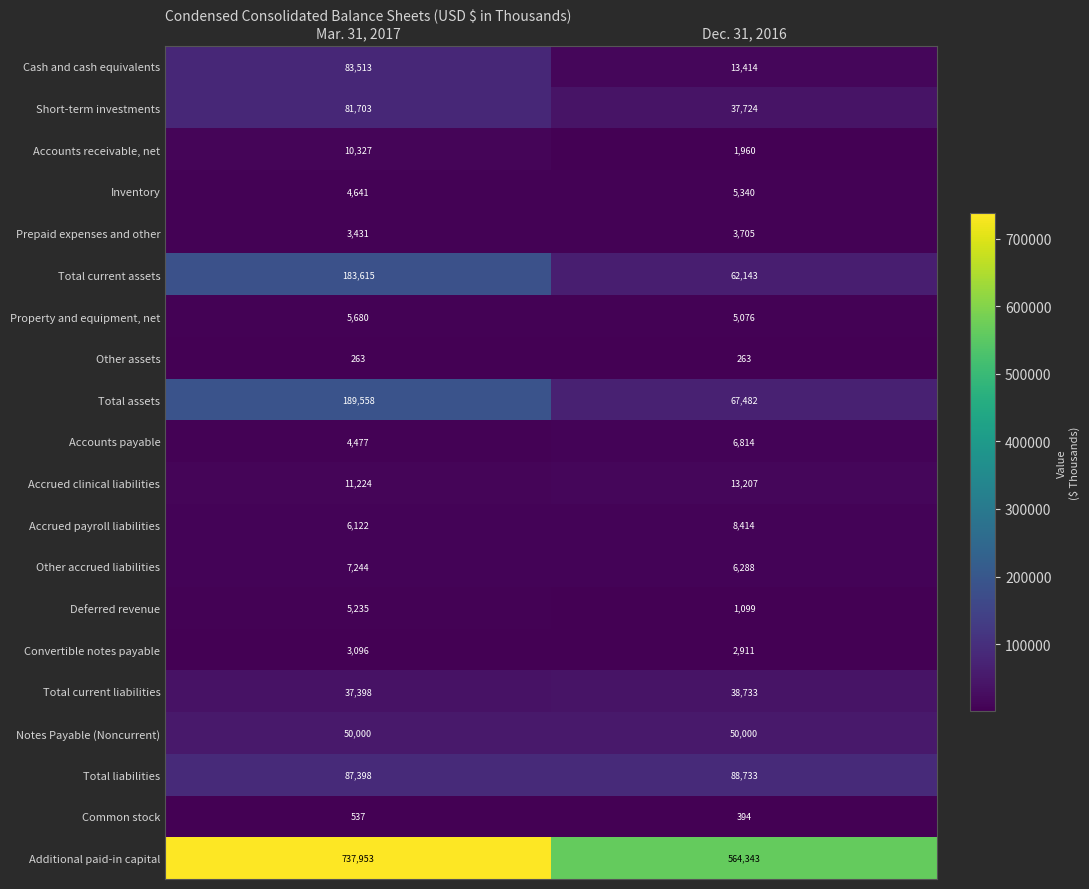

What is the average value of the Cash and cash equivalents series?

48464